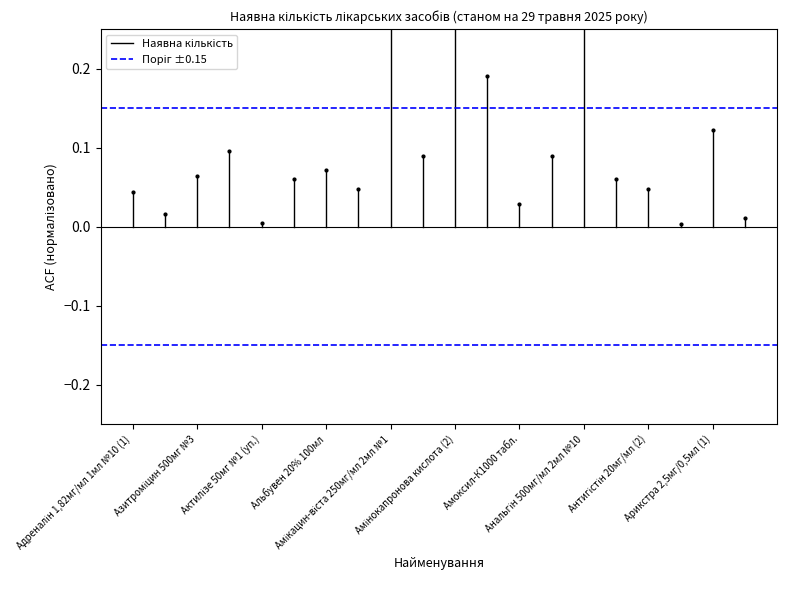

Which series has the largest total across all categories?

Поріг ±0.15